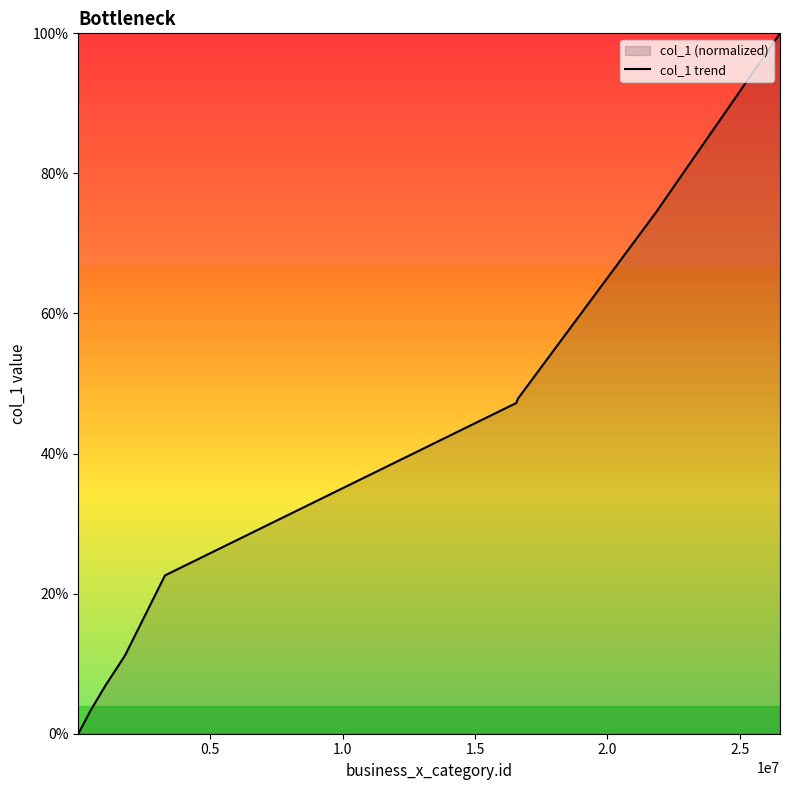

What is the maximum value shown in the chart?

100.0